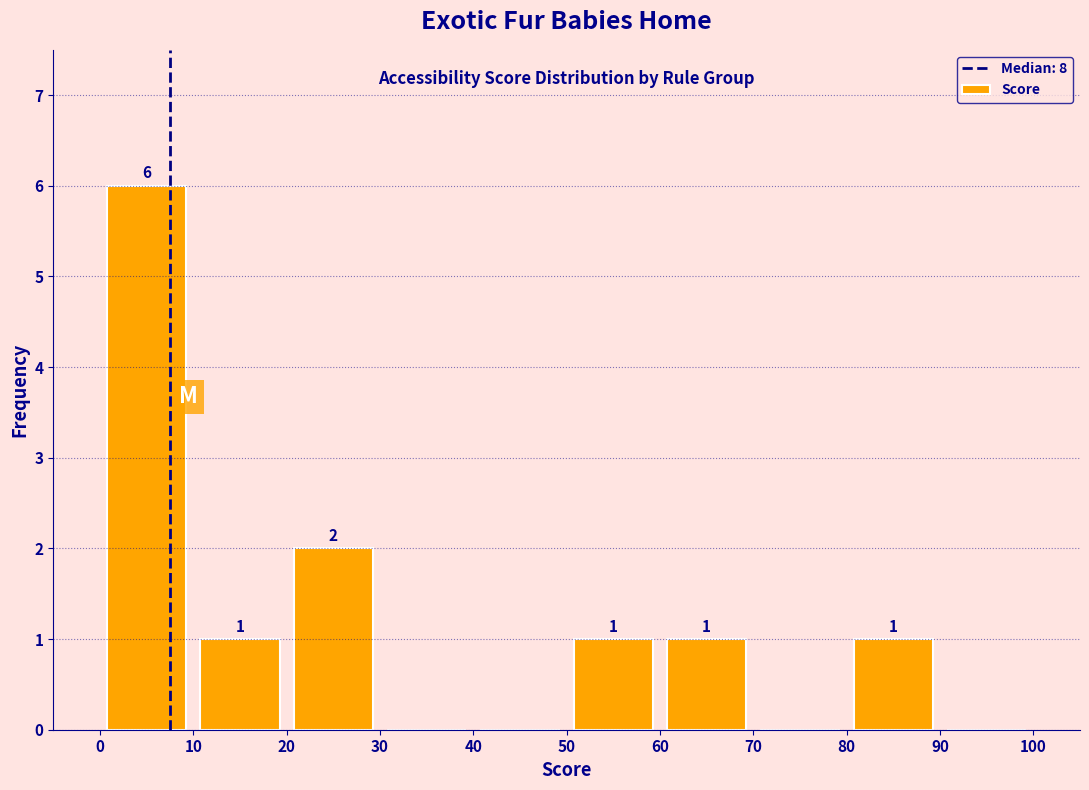

Which range on the x-axis has the tallest bar?

0 to 10